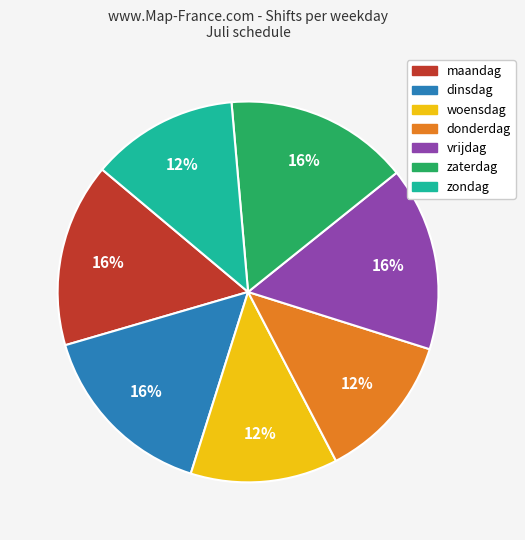

To the nearest percent, what is the combined percentage of maandag and donderdag?

28%